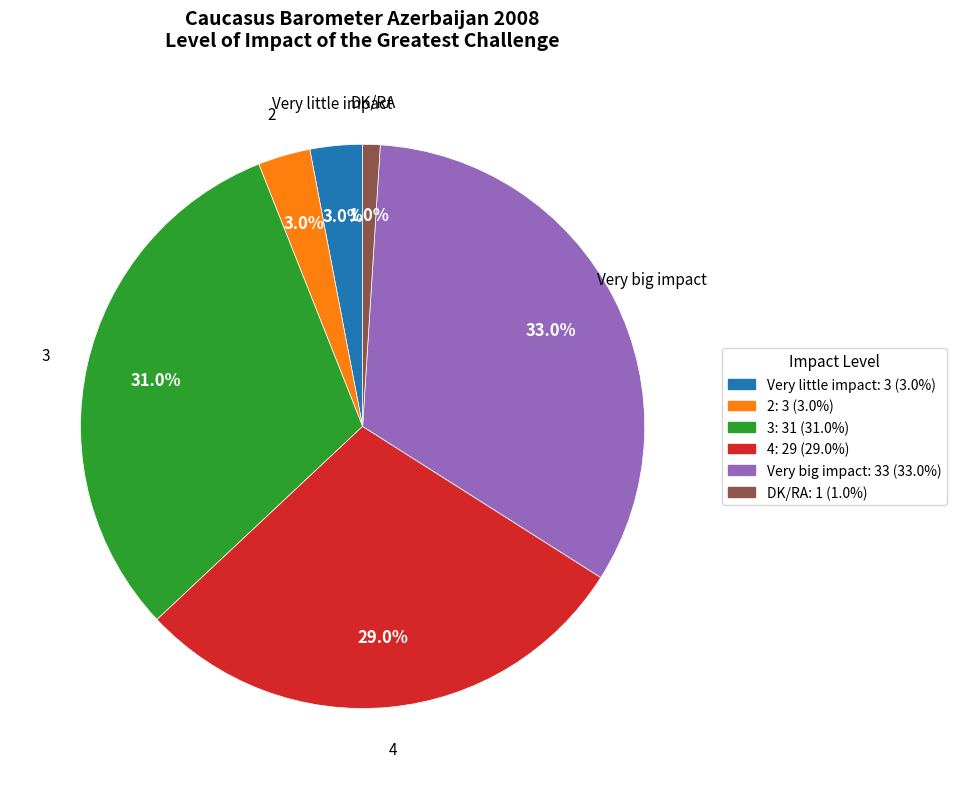

True or false: Very big impact accounts for 46% of the total.

False